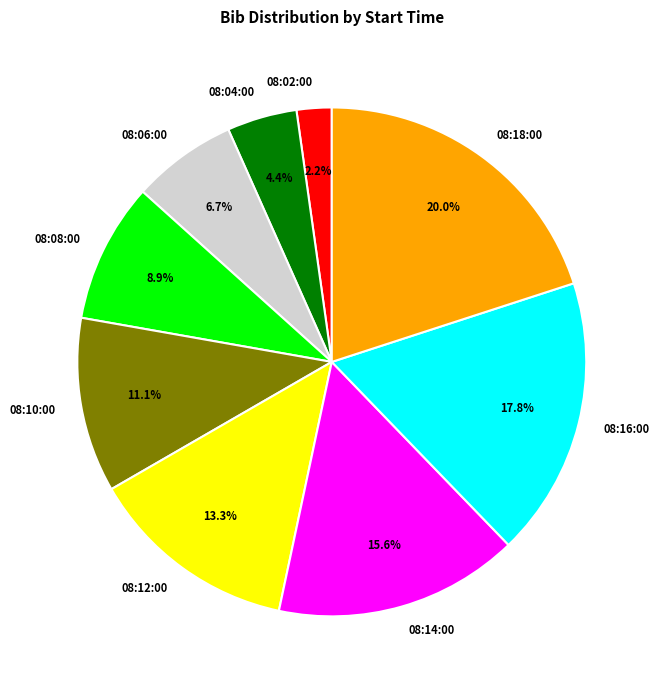

What is the largest slice in the pie chart?

08:18:00